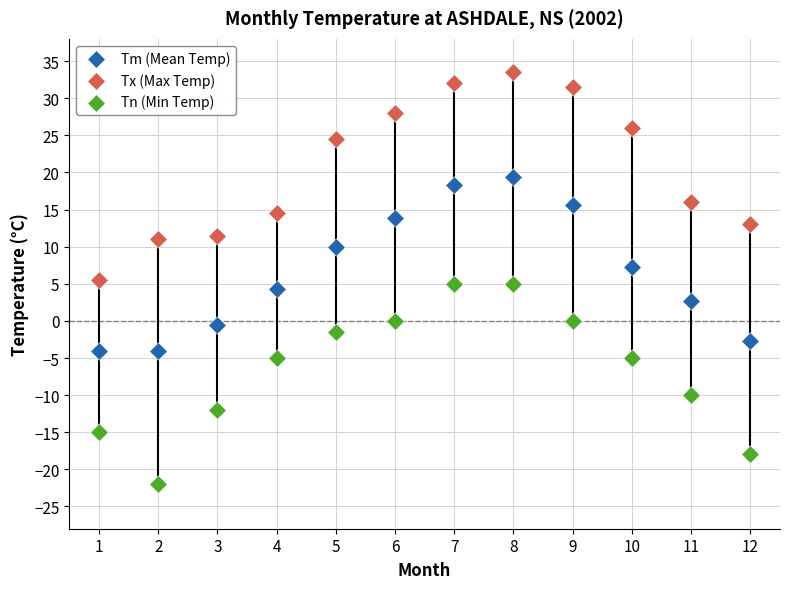

Which series contains the highest Y value?

Tx (Max Temp)